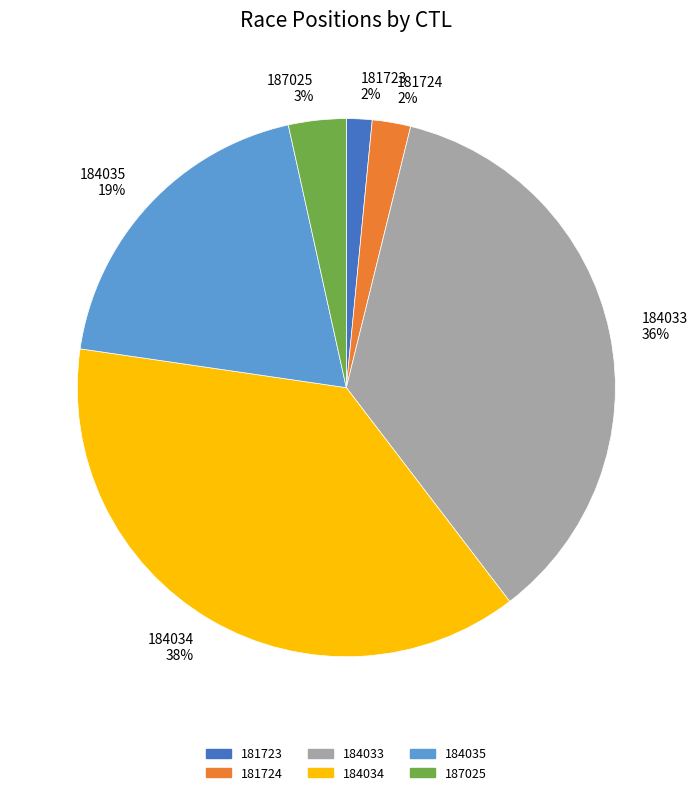

Is there a majority slice in this chart?

No